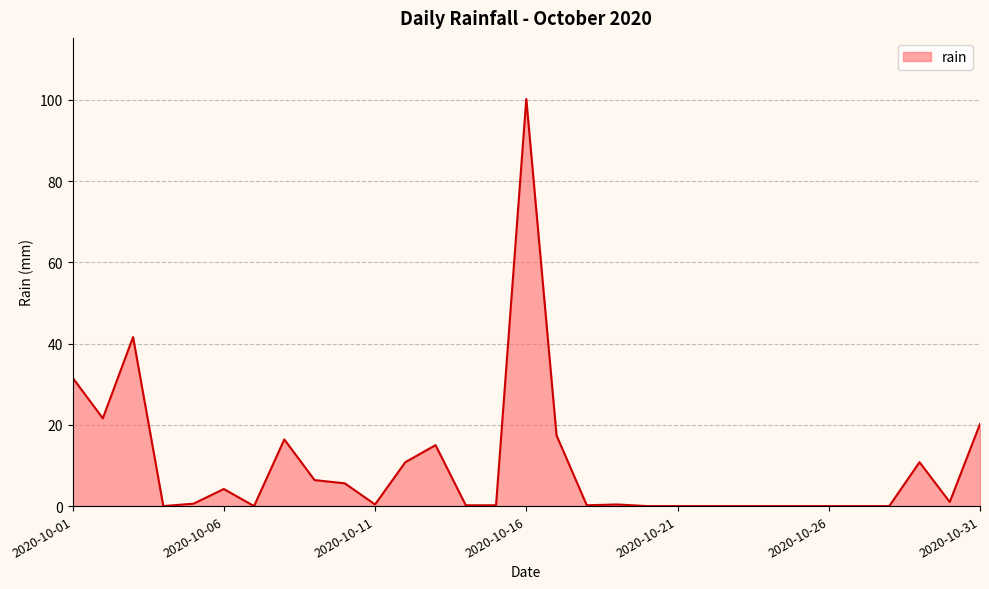

True or false: there are more than 2 points higher than both neighbors.

True